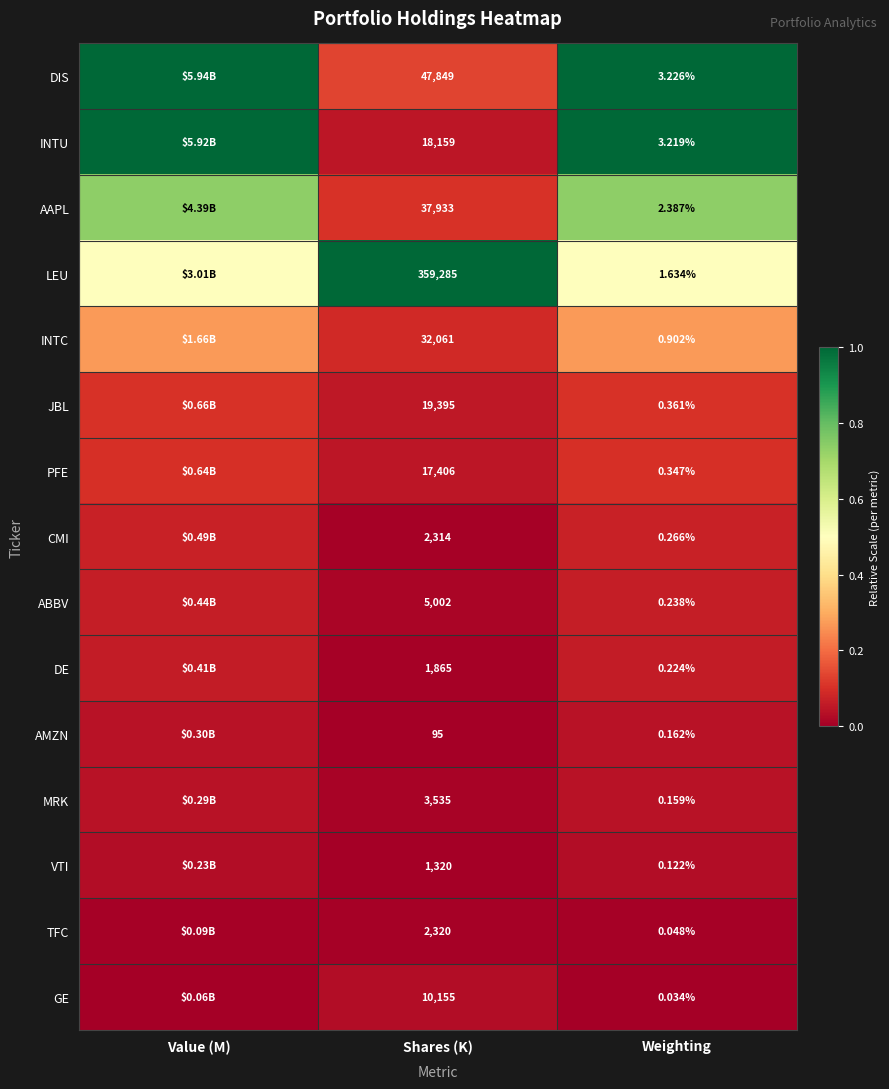

At Shares (K), list the series in order from smallest to largest.

AMZN, VTI, DE, CMI, TFC, MRK, ABBV, GE, PFE, INTU, JBL, INTC, AAPL, DIS, LEU